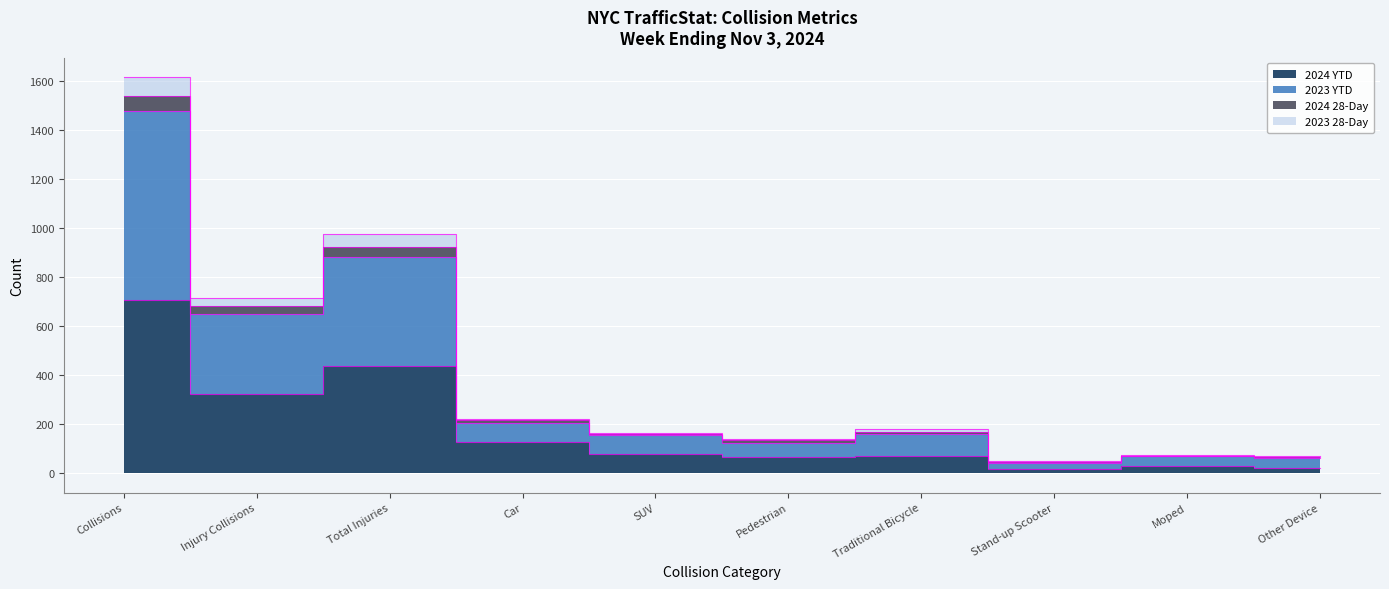

Is it true that 2024 YTD equals 63 at Pedestrian?

True